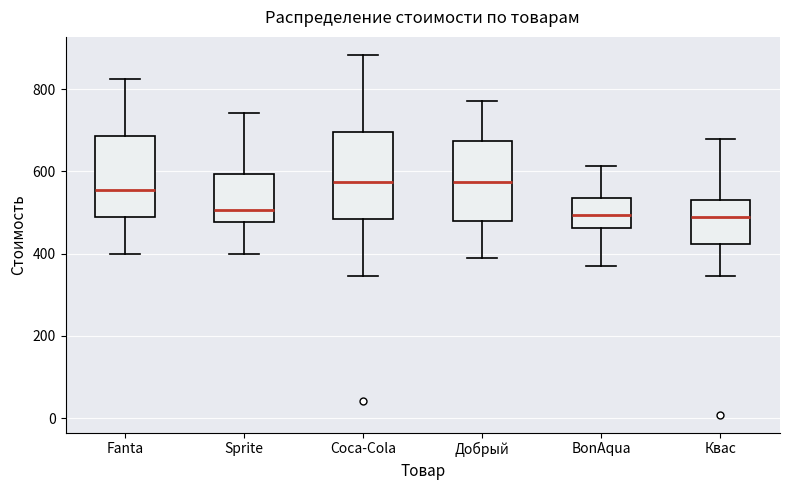

Where does the upper whisker of the box for Добрый end on the y-axis? The values are not printed on the chart, so give them approximately, as read against the axis.

780